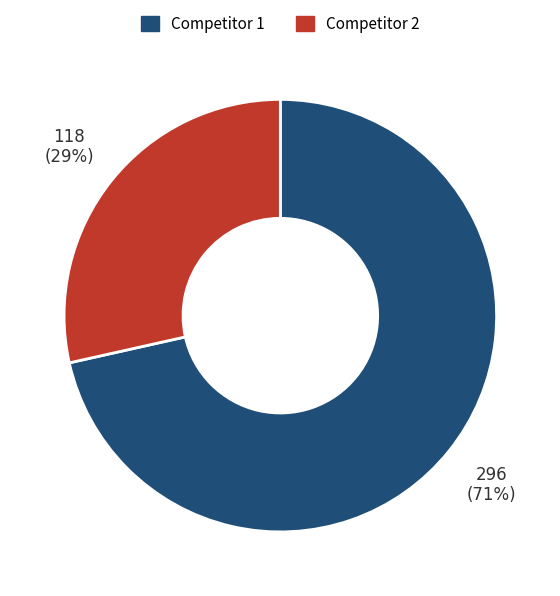

Is Competitor 1 the majority of the pie?

Yes